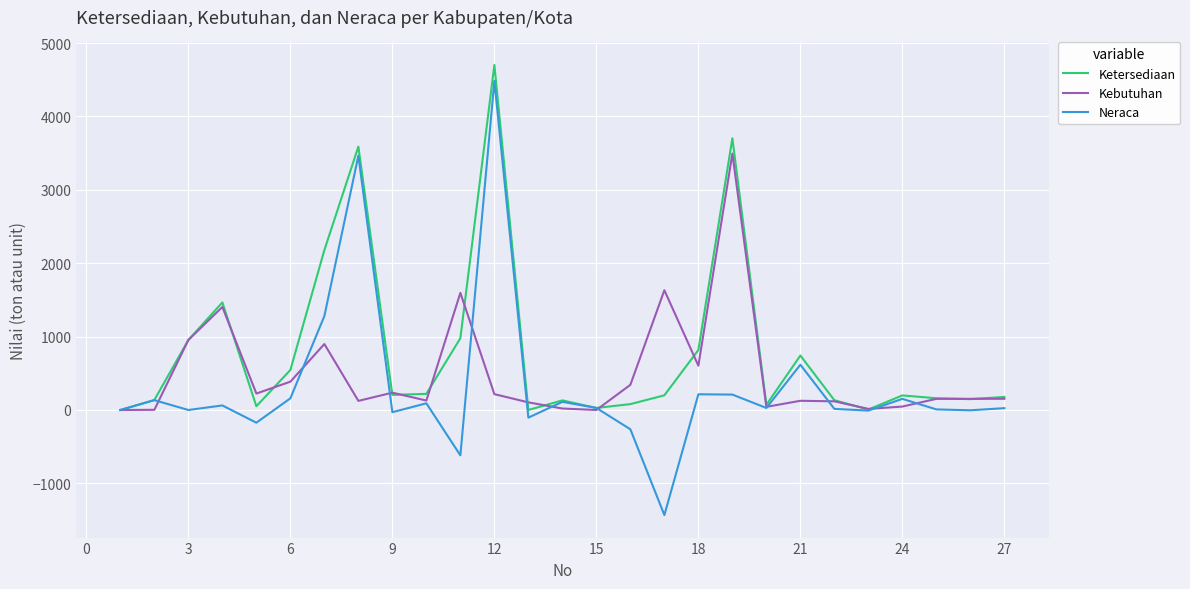

What is the minimum value for Neraca?

-1432.0